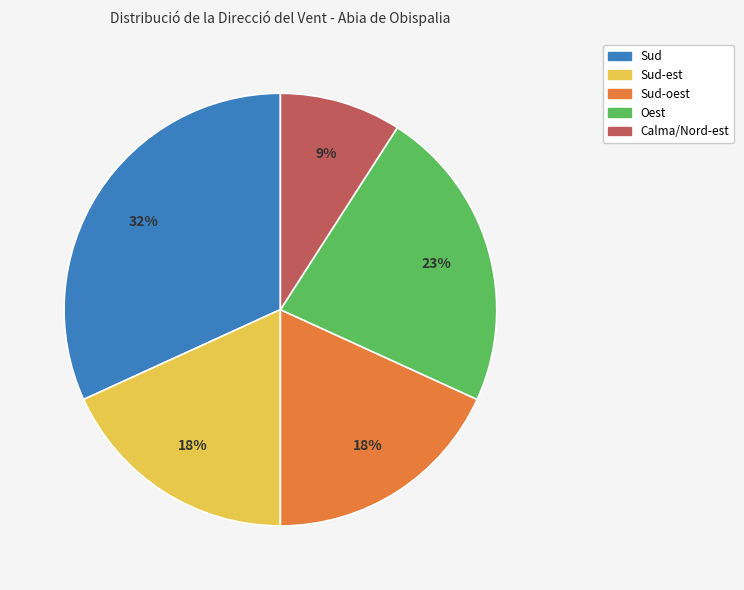

How many slices are in this pie chart?

5